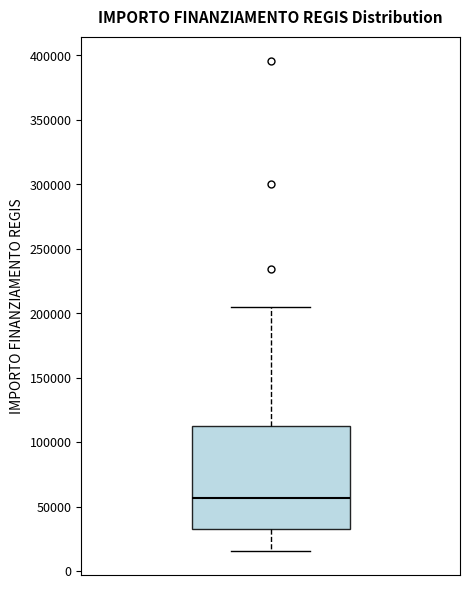

Transcribe this box plot: give where the median line is, the range the box spans, and where the two whiskers end, as read against the y-axis. The values are not printed on the chart, so give them approximately, as read against the axis.

median 55000, box 35000 to 115000, whiskers 15000 to 205000